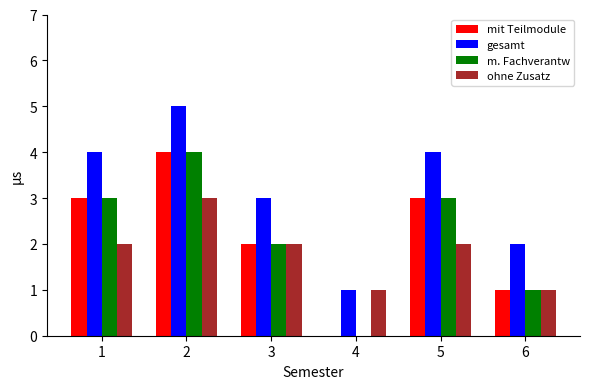

At which category does the chart reach its peak across all series?

2